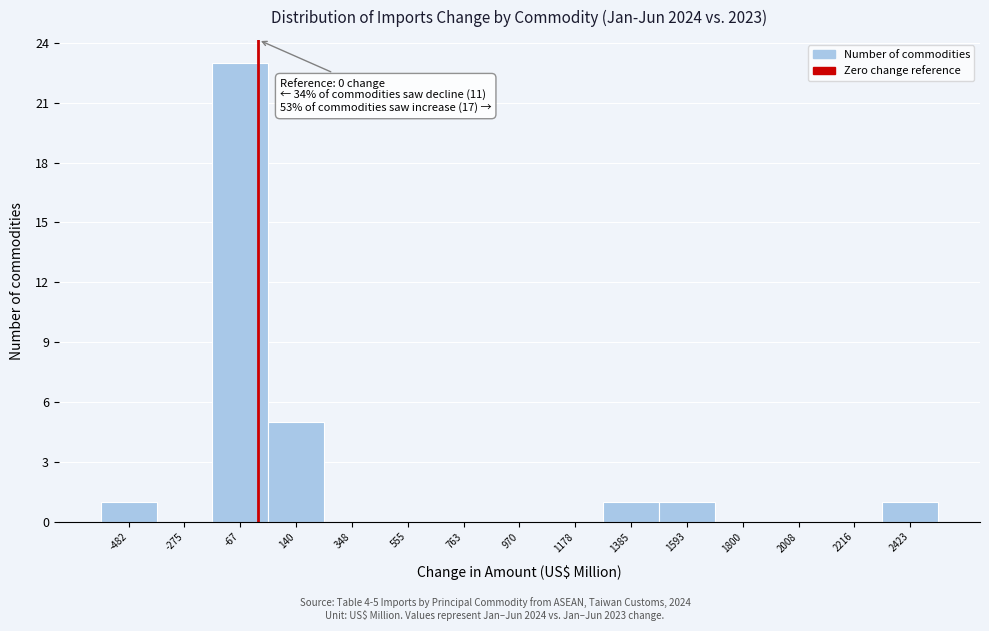

Over which range of the x-axis is the bar tallest?

-150 to 50